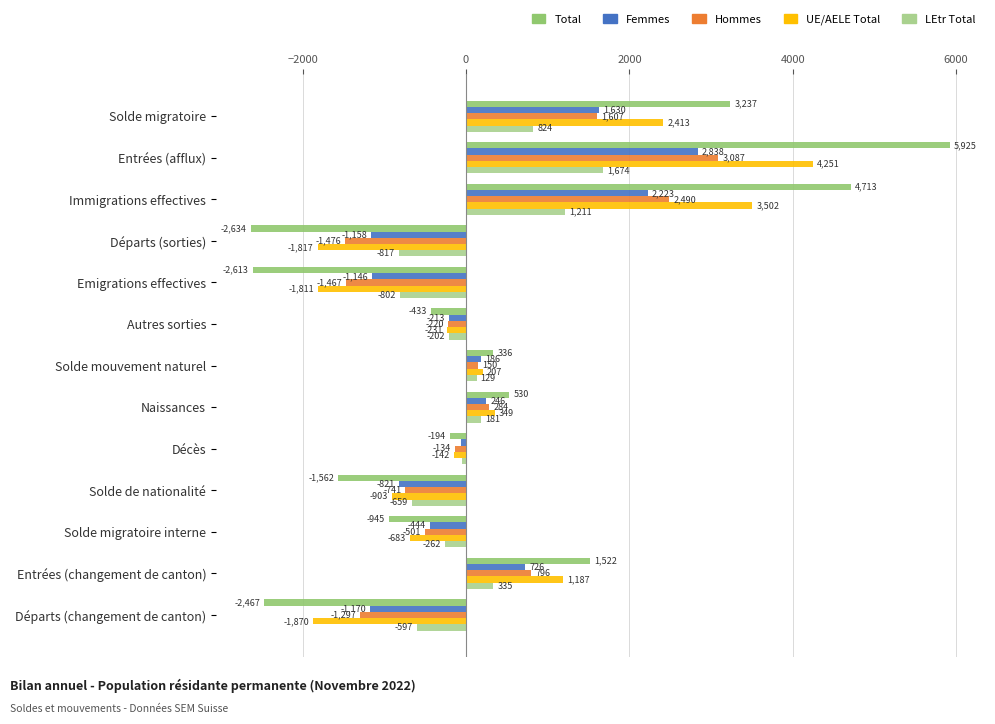

What is the spread (max minus min) of values at Décès?

142